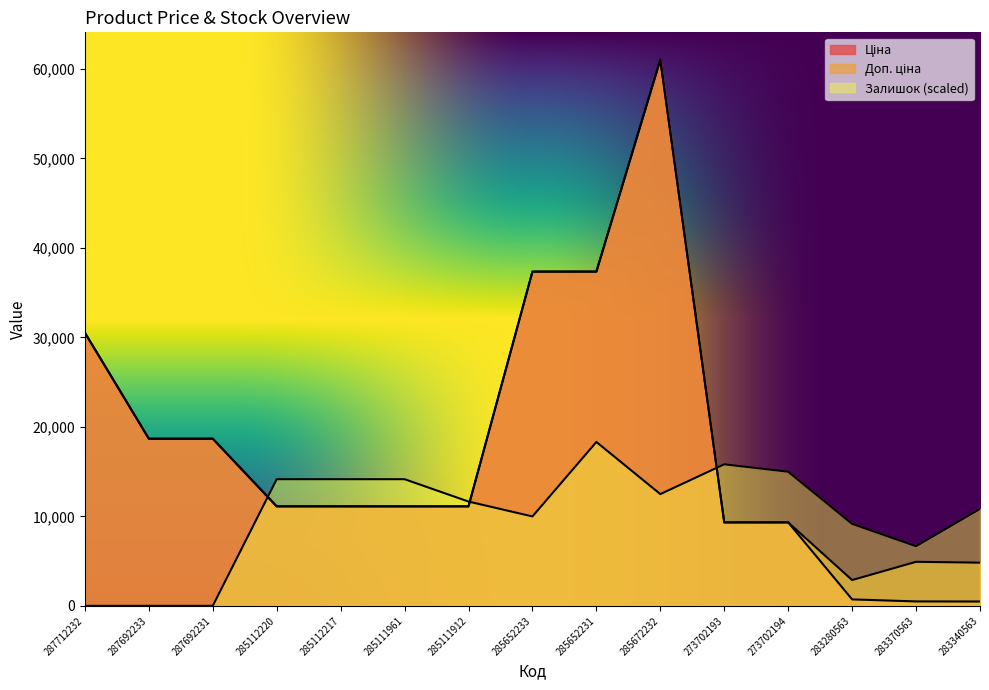

List the labels in order of Залишок value, largest first.

285652231, 273702193, 273702194, 285112220, 285112217, 285111961, 285672232, 285111912, 283340563, 285652233, 283280563, 283370563, 287712232, 287692233, 287692231